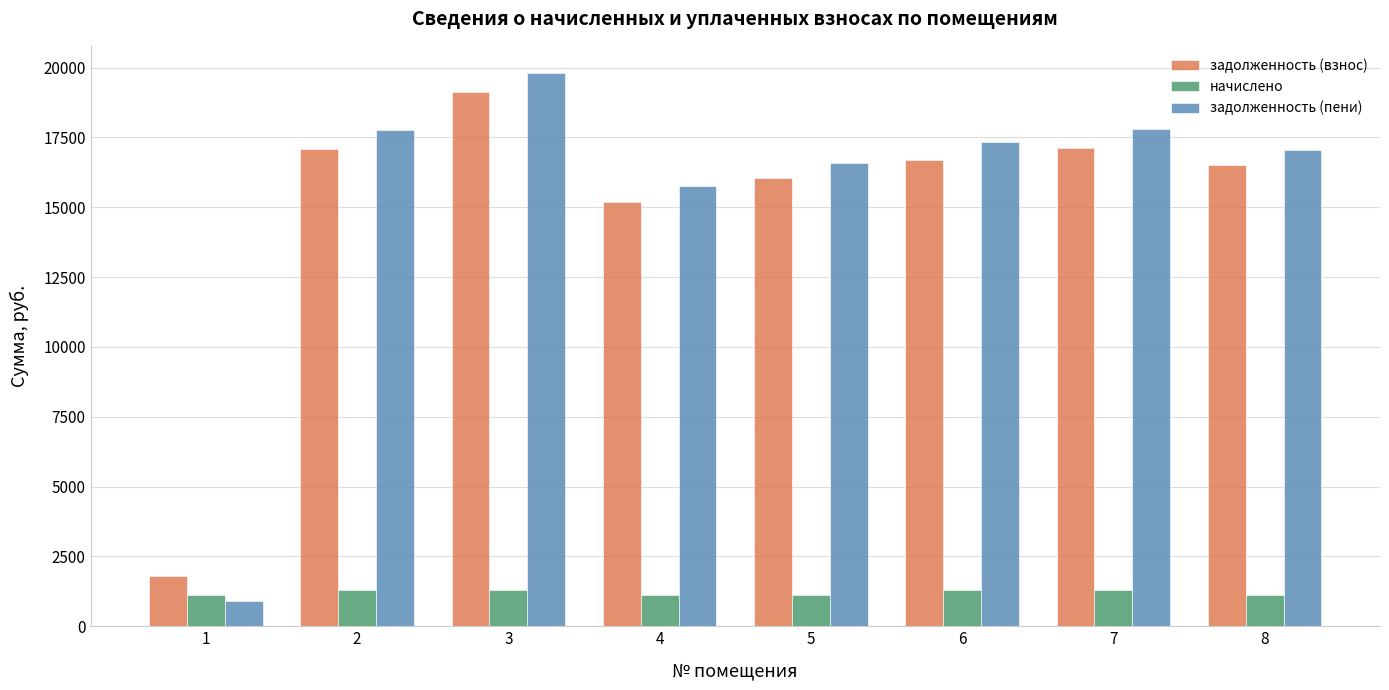

At which label does начислено first exceed 1310?

2